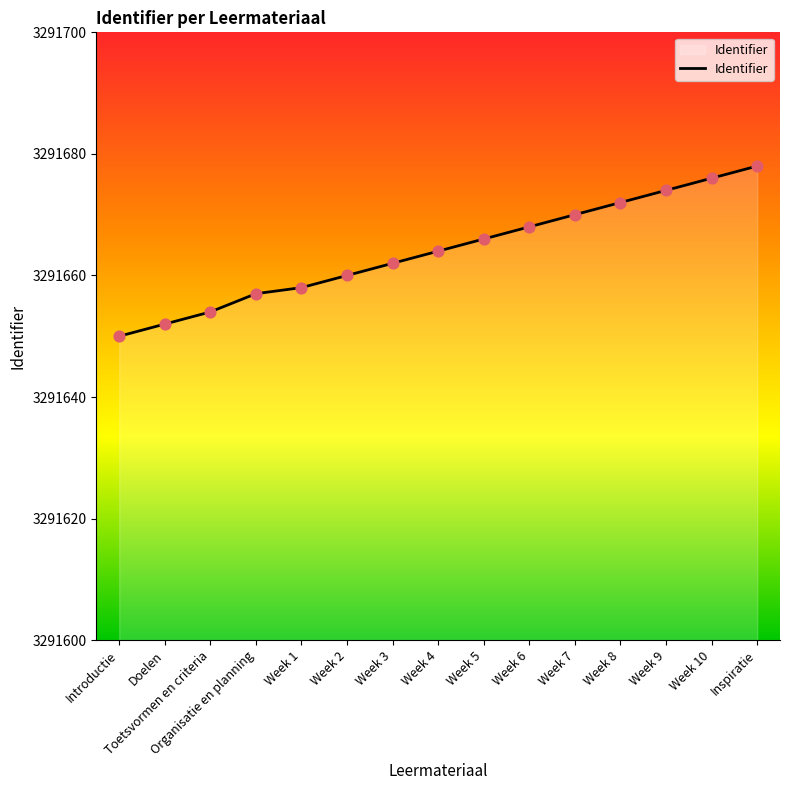

Which has a higher value, Week 10 or Week 4?

Week 10